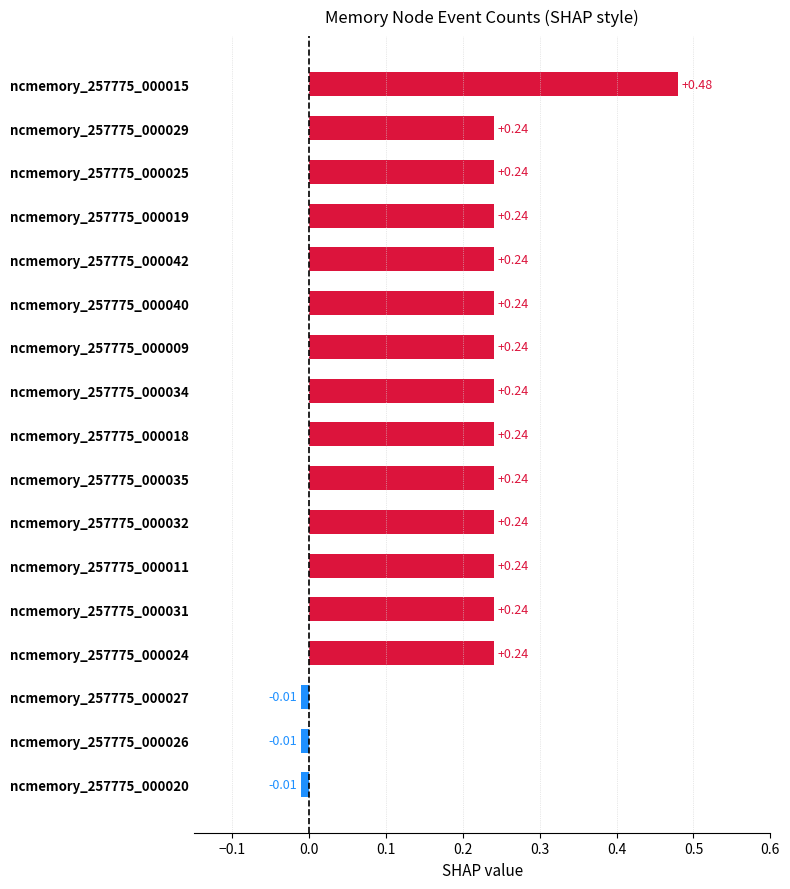

Between ncmemory_257775_000018 and ncmemory_257775_000027, which is larger?

ncmemory_257775_000018